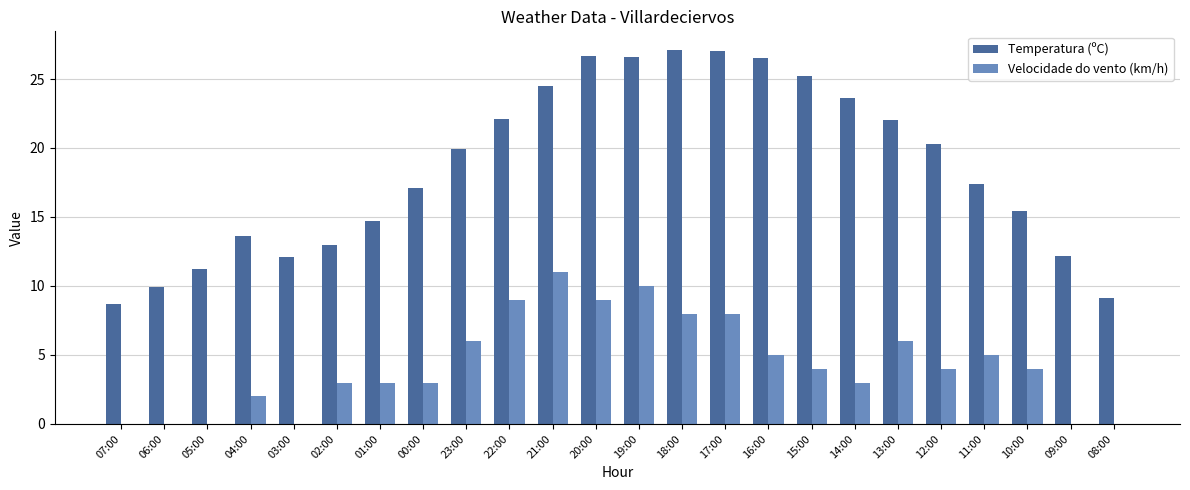

Are the bars grouped side by side (vs. stacked)?

Yes